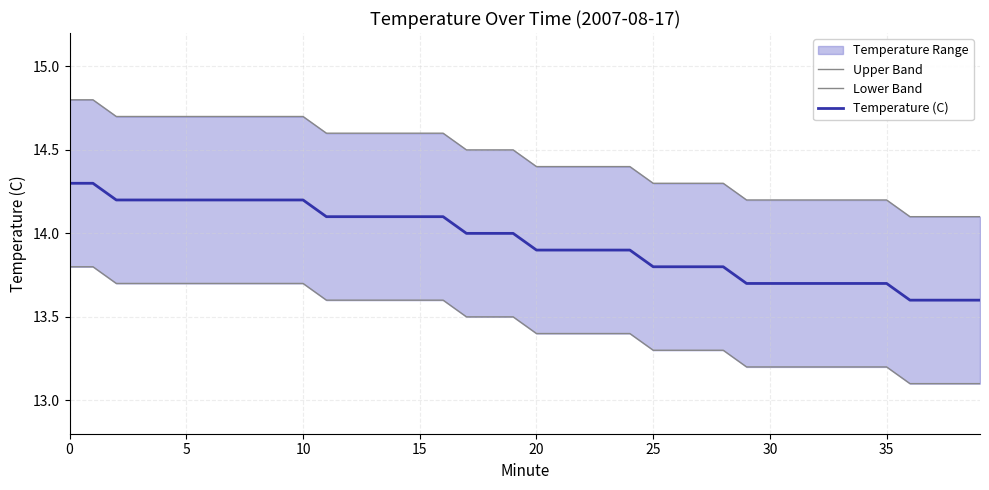

Reading left to right, list all the values displayed in this chart.

Upper Band: 14.8	14.8	14.7	14.7	14.7	14.7	14.7	14.7	14.7	14.7	14.7	14.6	14.6	14.6	14.6	14.6	14.6	14.5	14.5	14.5	14.4	14.4	14.4	14.4	14.4	14.3	14.3	14.3	14.3	14.2	14.2	14.2	14.2	14.2	14.2	14.2	14.1	14.1	14.1	14.1
Lower Band: 13.8	13.8	13.7	13.7	13.7	13.7	13.7	13.7	13.7	13.7	13.7	13.6	13.6	13.6	13.6	13.6	13.6	13.5	13.5	13.5	13.4	13.4	13.4	13.4	13.4	13.3	13.3	13.3	13.3	13.2	13.2	13.2	13.2	13.2	13.2	13.2	13.1	13.1	13.1	13.1
Temperature (C): 14.3	14.3	14.2	14.2	14.2	14.2	14.2	14.2	14.2	14.2	14.2	14.1	14.1	14.1	14.1	14.1	14.1	14.0	14.0	14.0	13.9	13.9	13.9	13.9	13.9	13.8	13.8	13.8	13.8	13.7	13.7	13.7	13.7	13.7	13.7	13.7	13.6	13.6	13.6	13.6